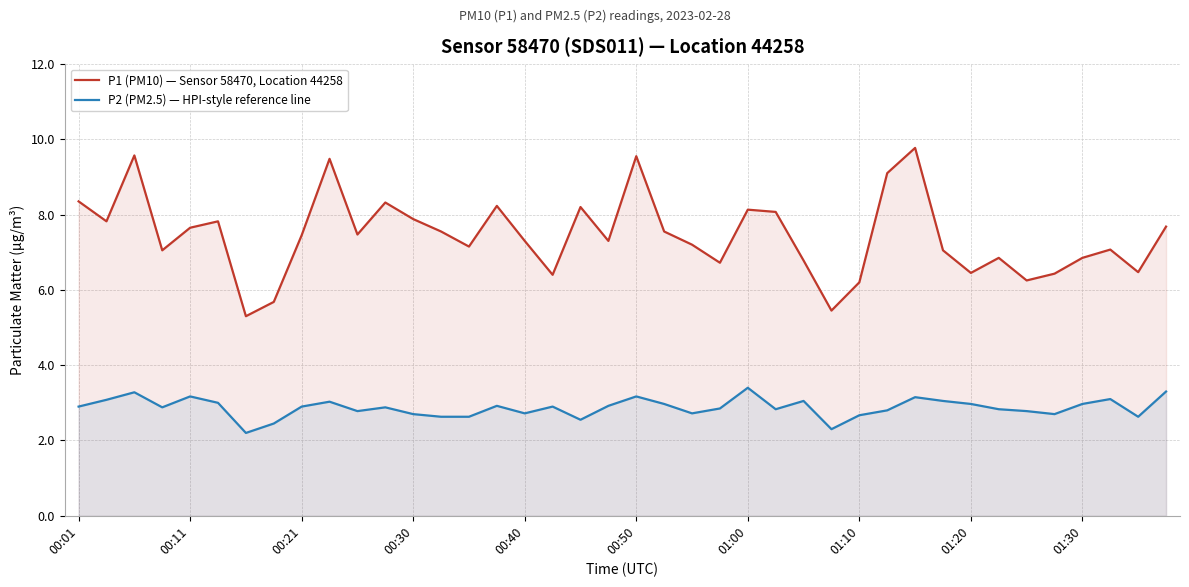

True or false: P1 (PM10) — Sensor 58470, Location 44258 and P2 (PM2.5) — HPI-style reference line intersect in this chart.

False